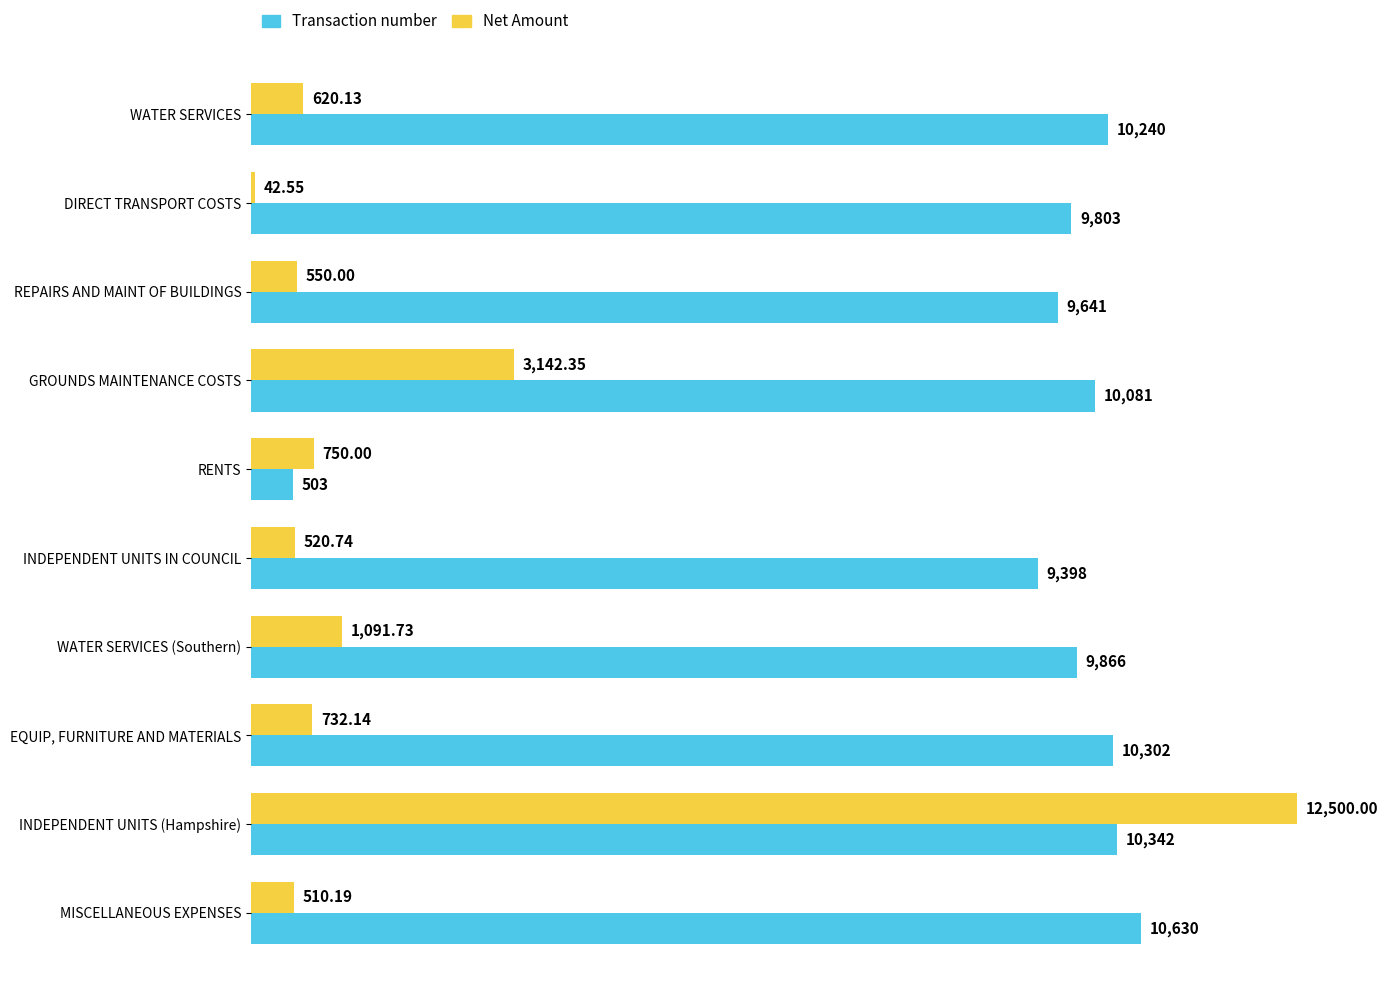

Rank the categories by Transaction number value from highest to lowest.

MISCELLANEOUS EXPENSES, INDEPENDENT UNITS (Hampshire), EQUIP, FURNITURE AND MATERIALS, WATER SERVICES, GROUNDS MAINTENANCE COSTS, WATER SERVICES (Southern), DIRECT TRANSPORT COSTS, REPAIRS AND MAINT OF BUILDINGS, INDEPENDENT UNITS IN COUNCIL, RENTS